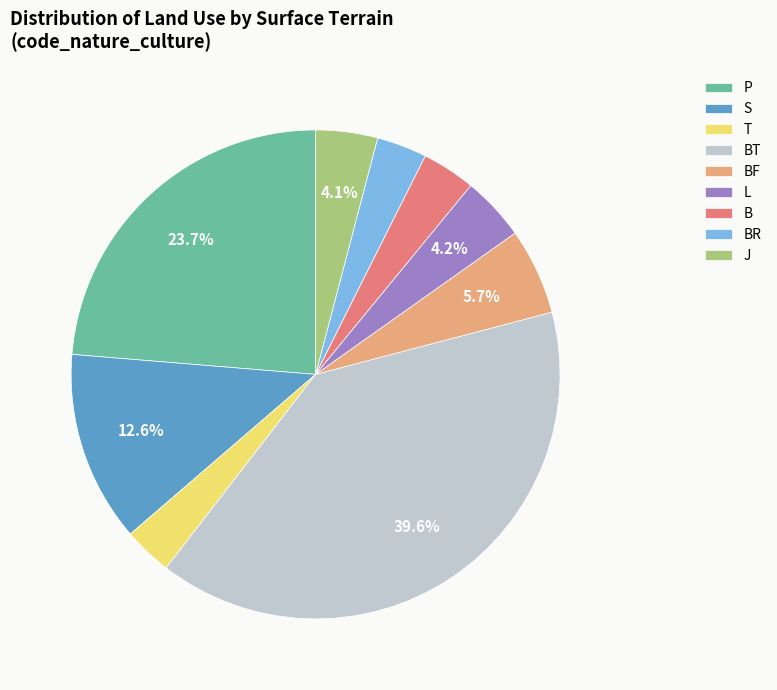

To the nearest percent, what is the difference between the largest and smallest slice percentages?

36%